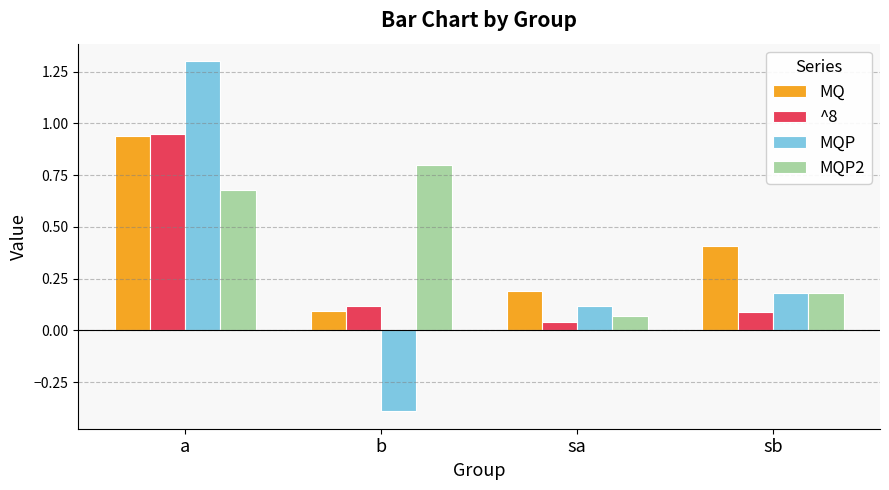

What is the approximate value of MQP2 at b?

0.8